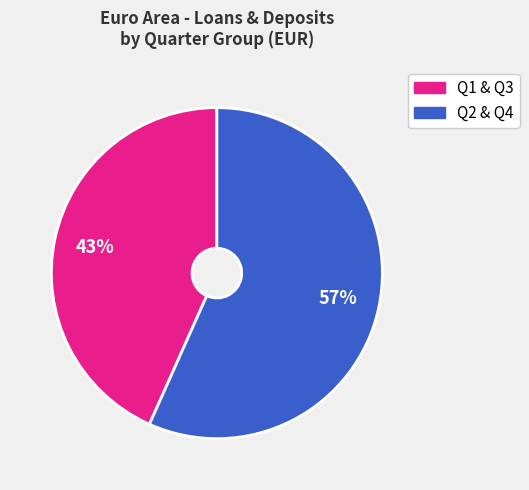

What is the ratio of the value at Q1 & Q3 to the value at Q2 & Q4?

0.8